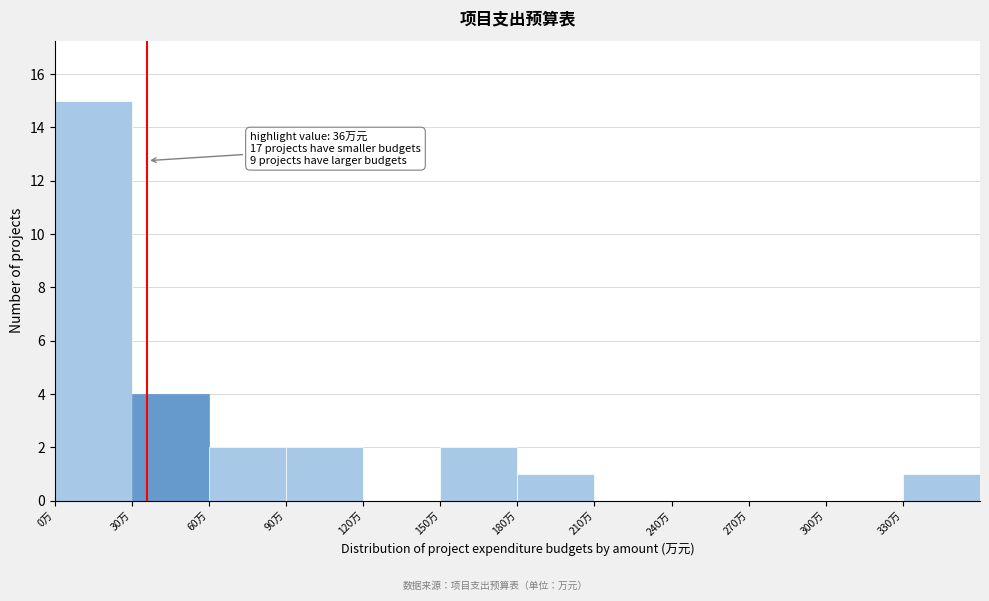

Over which range of the x-axis is the bar tallest?

0 to 30